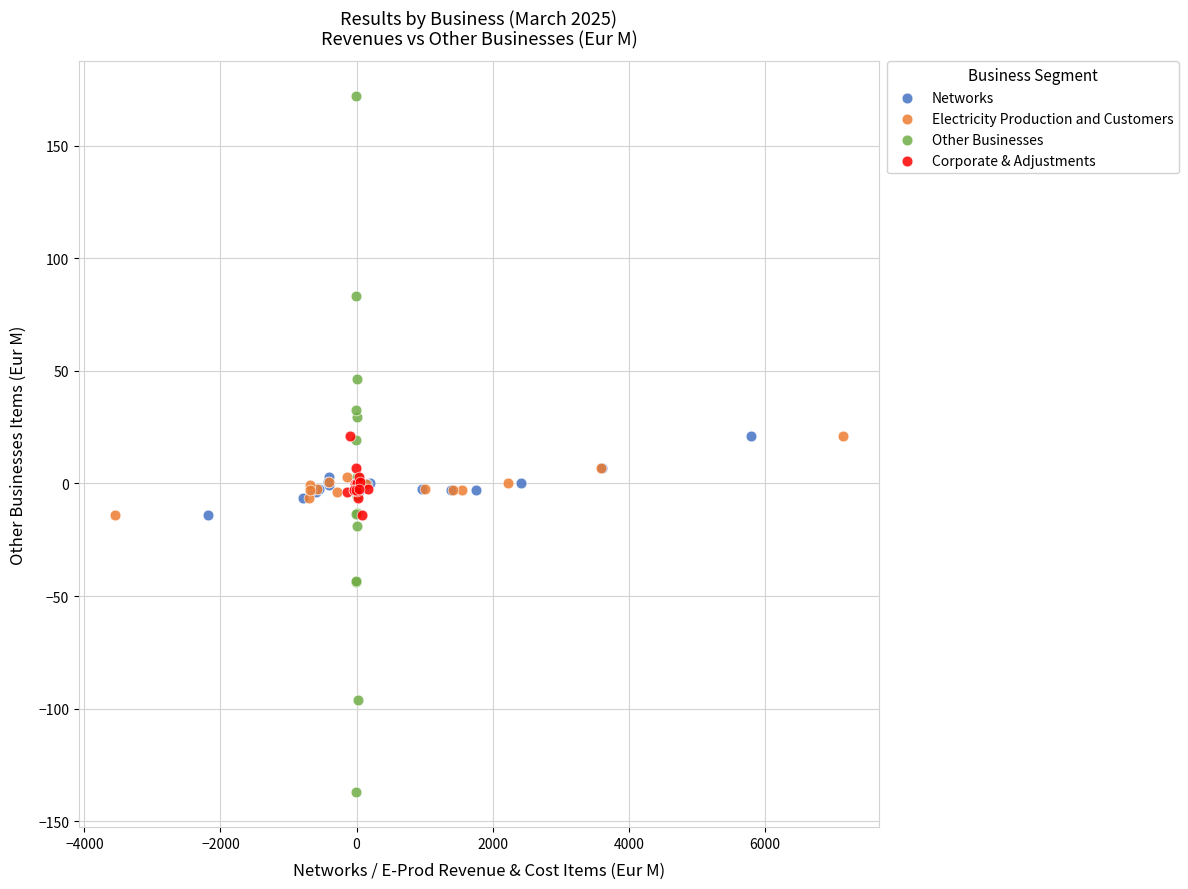

Which series has the largest Y range (max minus min)?

Other Businesses